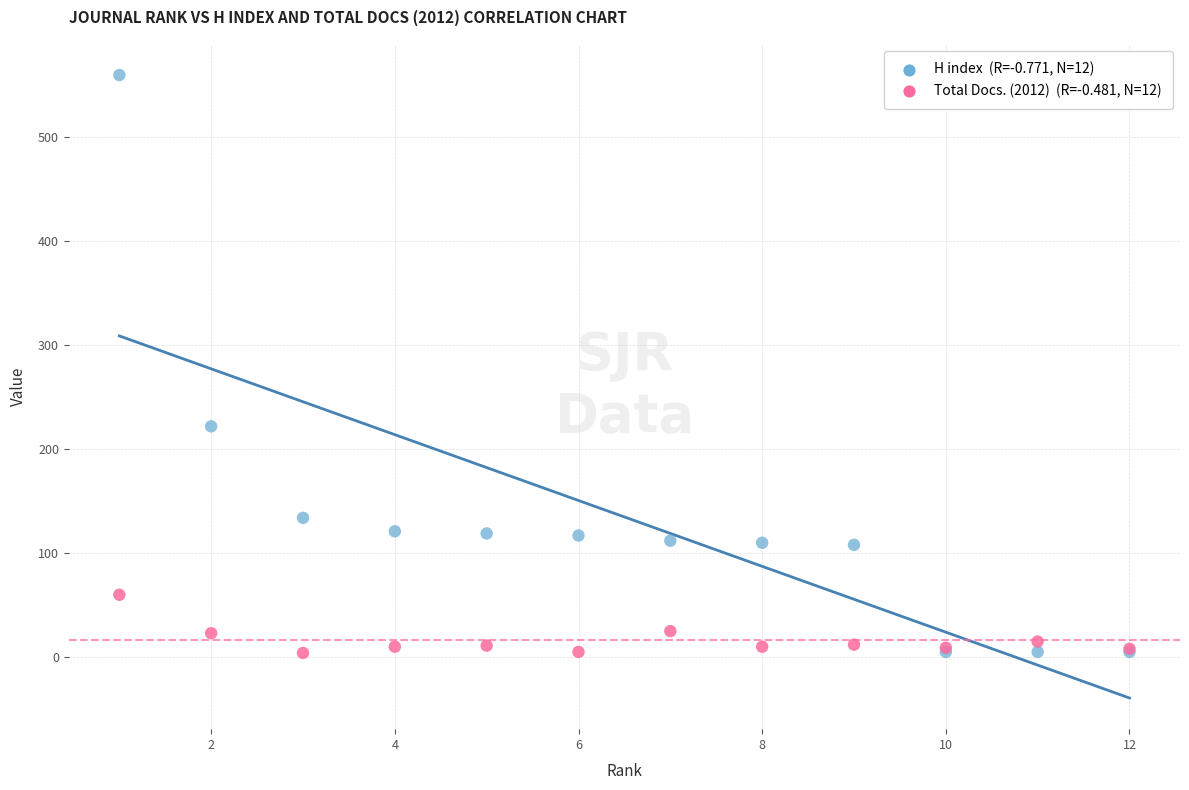

Across all series, what Y value is closest to 282?

222